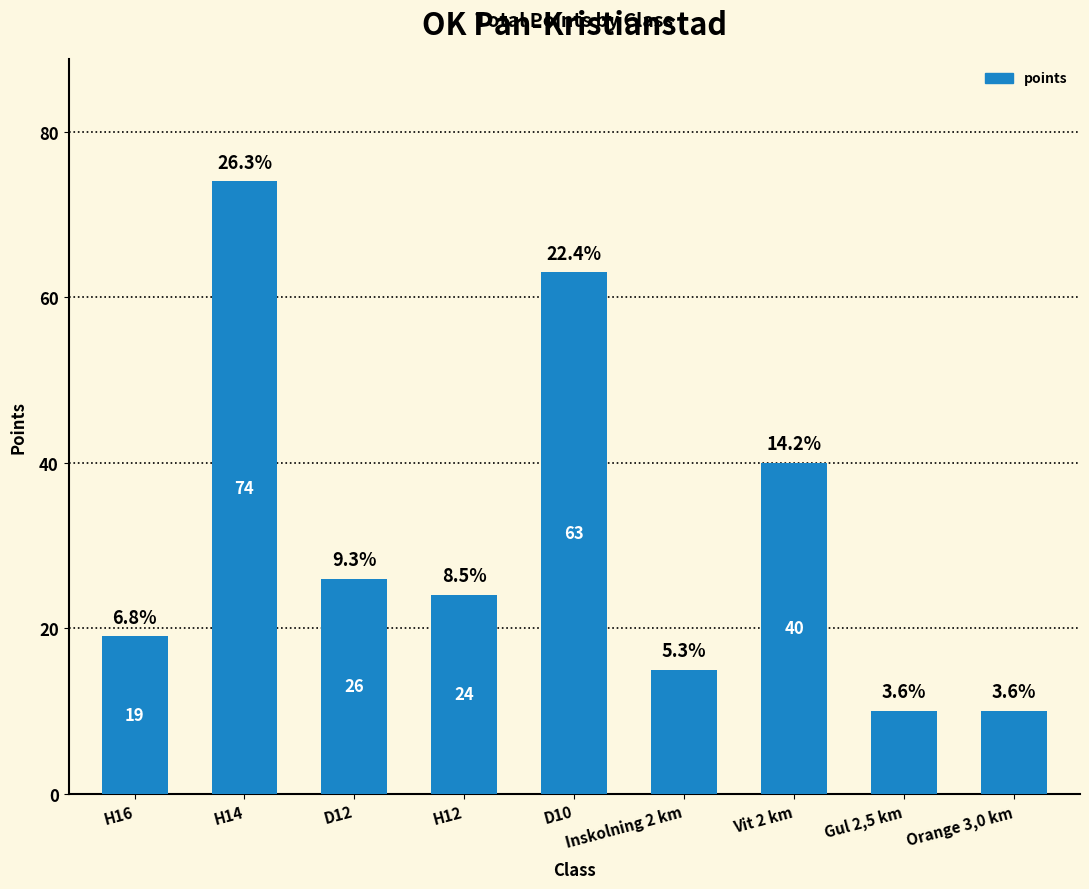

Which category has the lowest value across all series?

Gul 2,5 km